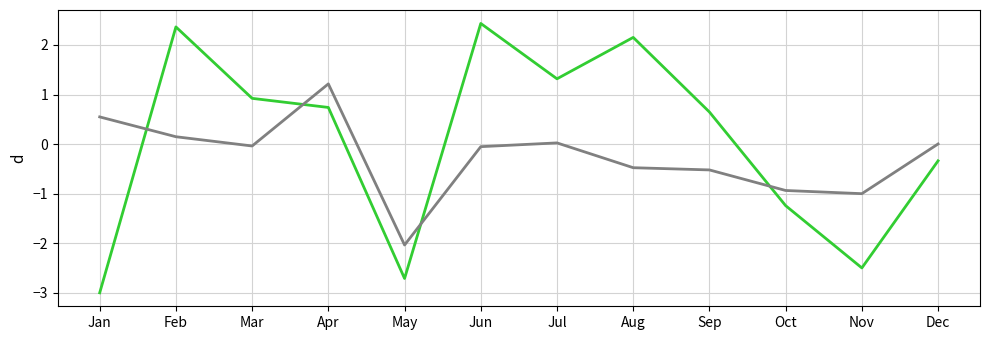

What is the total value across all series at Oct?

-2.2